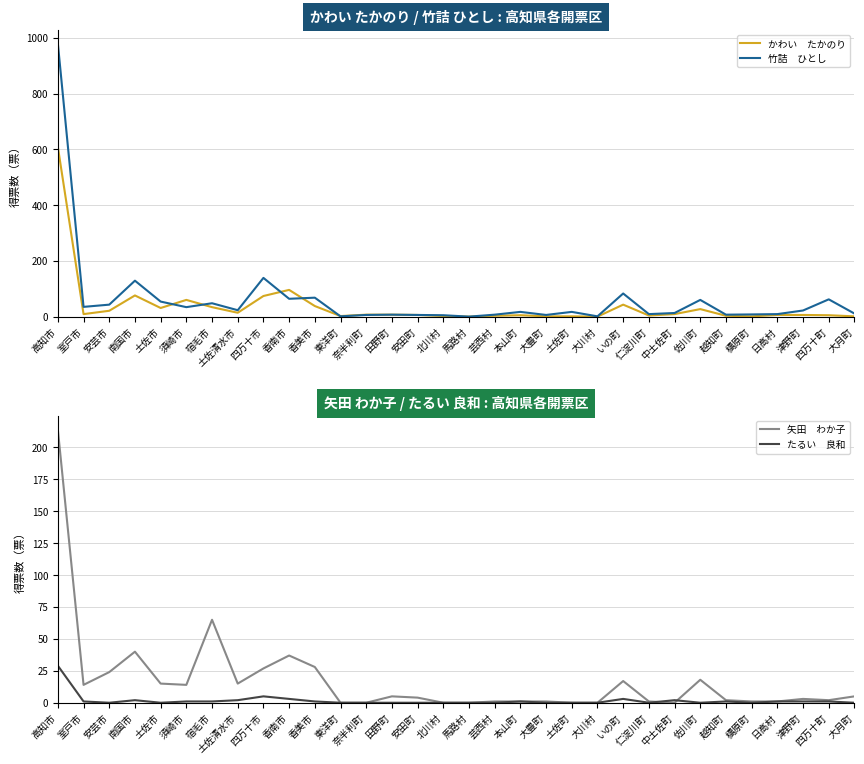

Between 大豊町 and 大月町, which series saw the biggest shift?

竹詰　ひとし